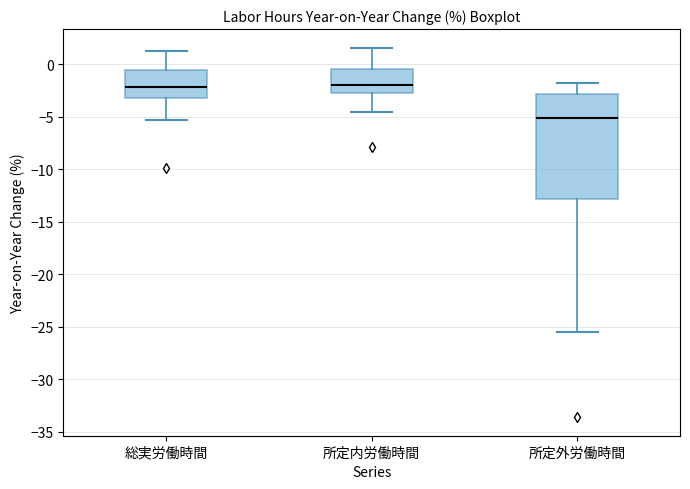

Which box is the tallest, from its lower edge to its upper edge?

所定外労働時間